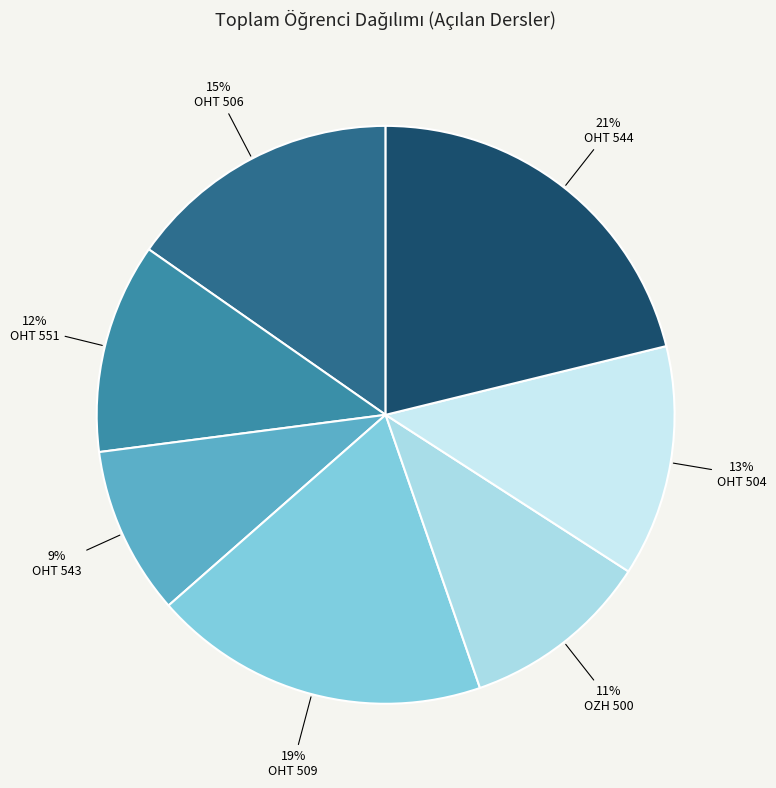

True or false: OHT 551 accounts for 1% of the total.

False